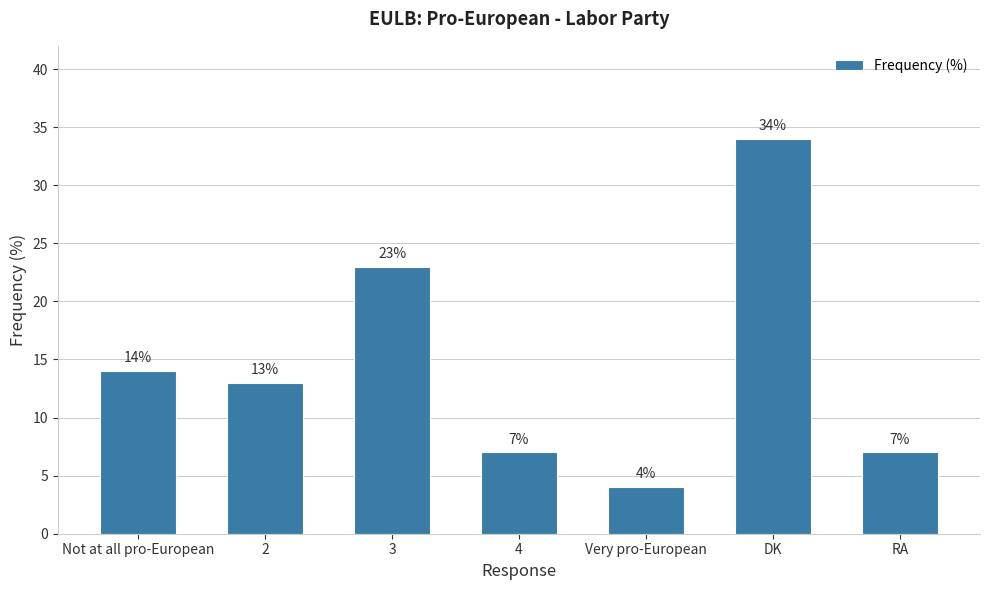

How many categories are shown in the chart?

7